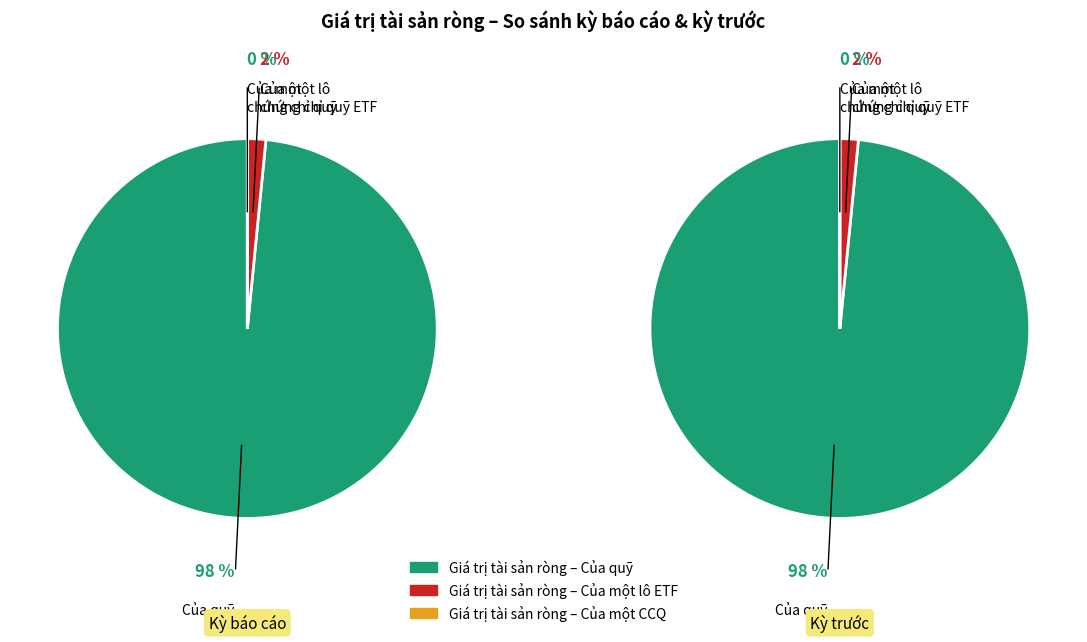

The Của một chứng chỉ quỹ slice represents 8% of the pie. True or false?

False